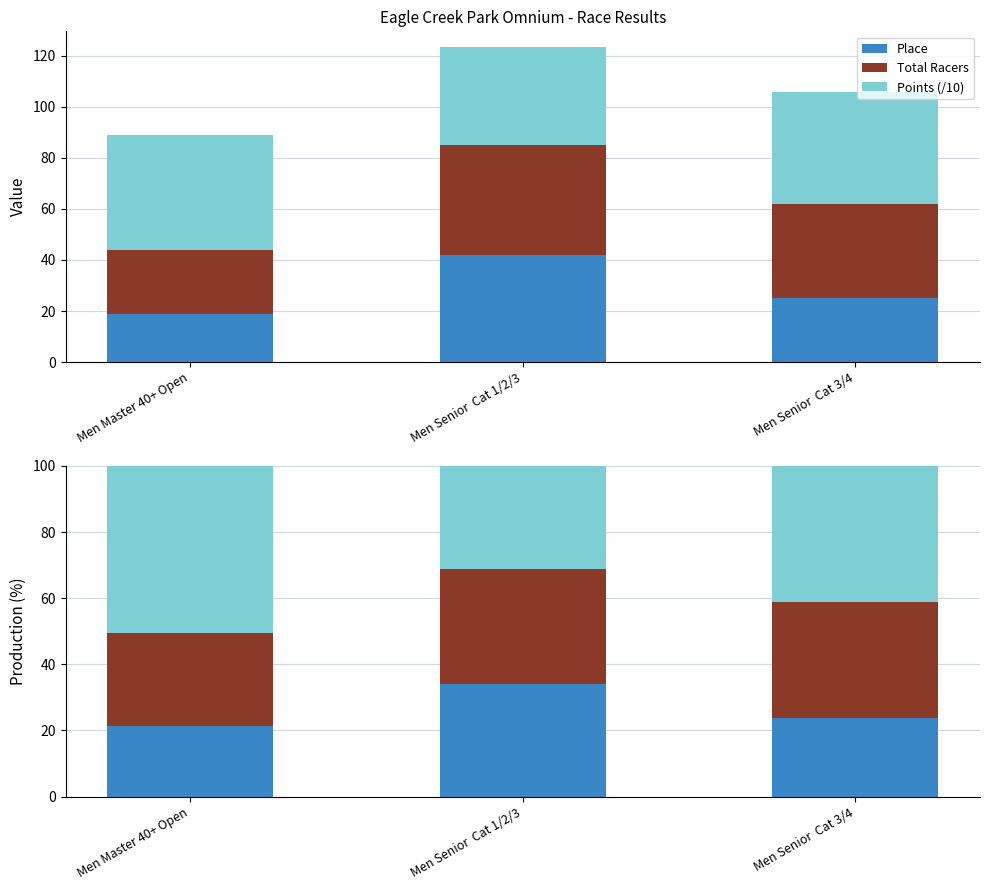

Between Men Senior  Cat 3/4 and Men Master 40+ Open, which is larger?

Men Senior  Cat 3/4